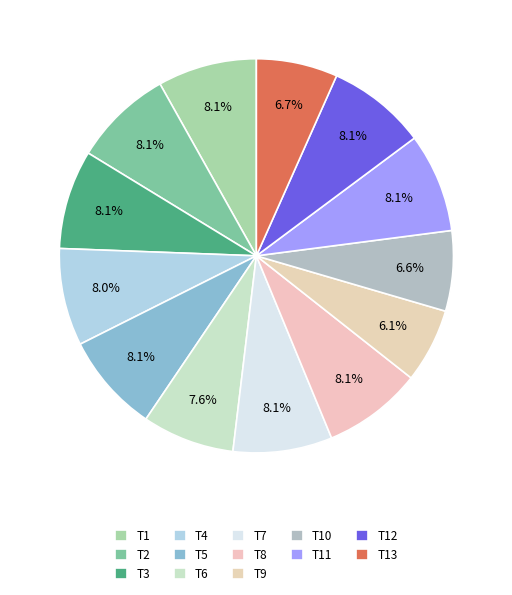

What percentage is the T11 slice, to the nearest percent?

8%